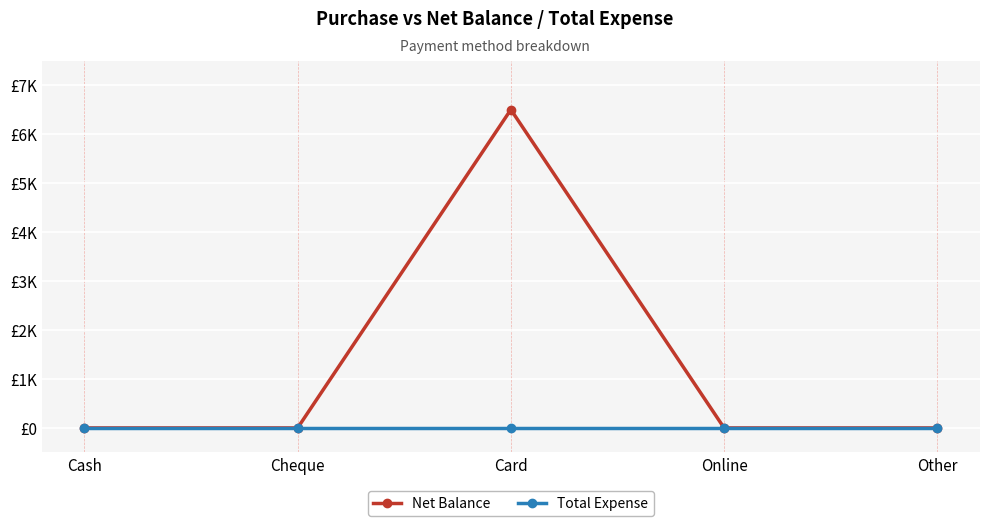

What position from the right is Cash?

5